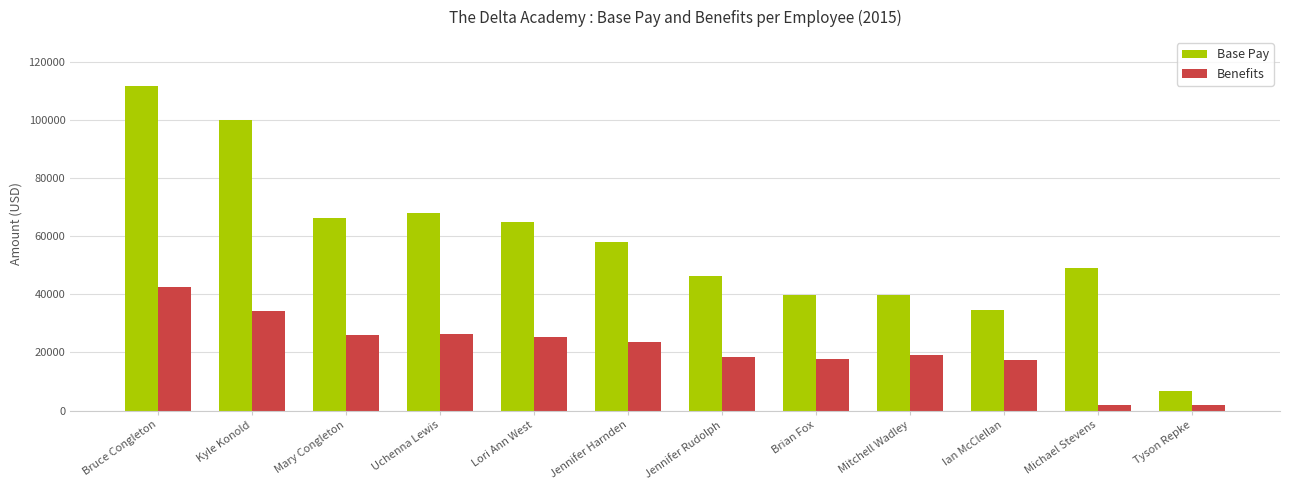

The value of Base Pay at Jennifer Rudolph is 46238. True or false?

True